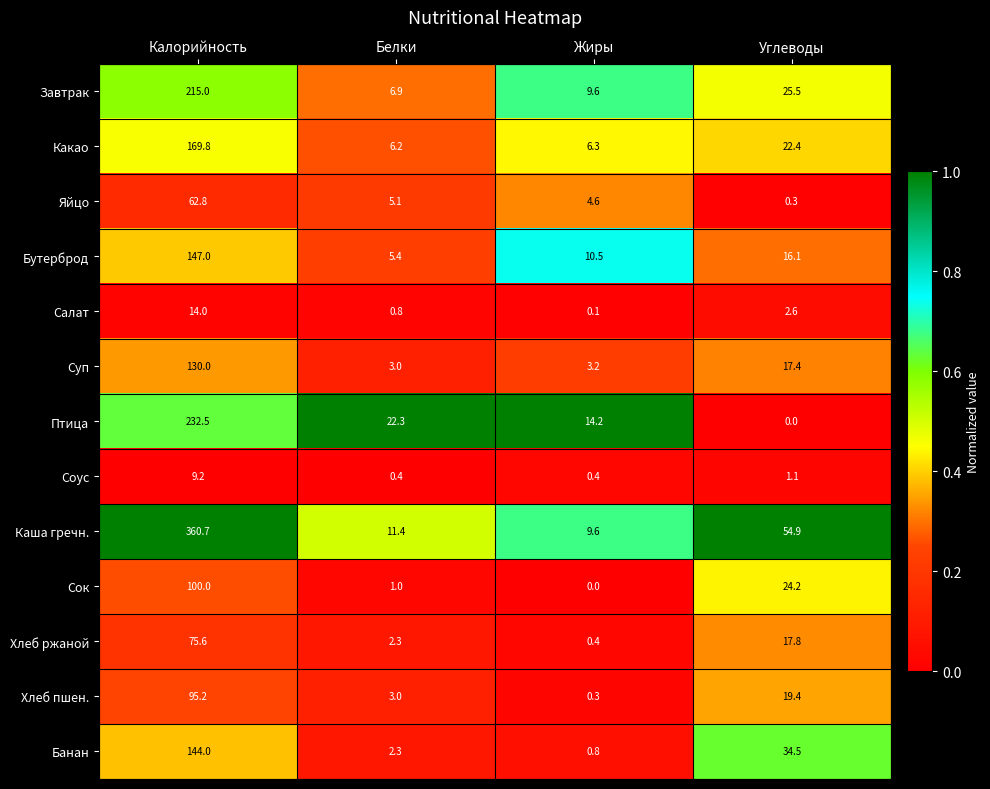

At which category is the sum across all series the highest?

Калорийность